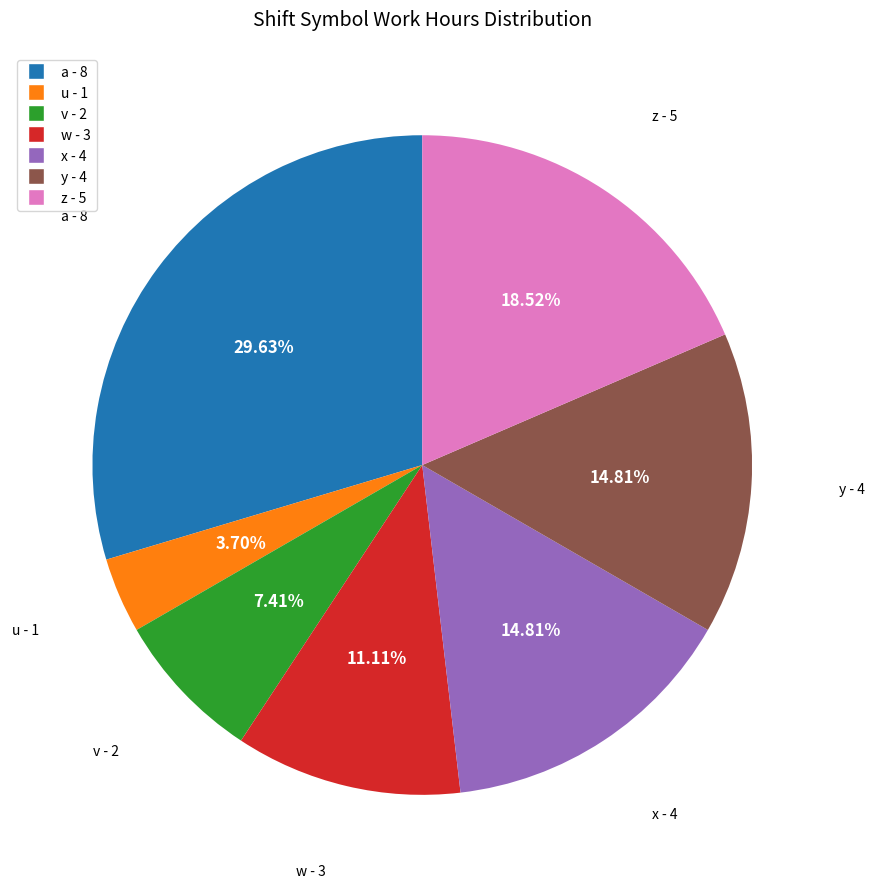

To the nearest percent, what is the difference between the largest and smallest slice percentages?

26%